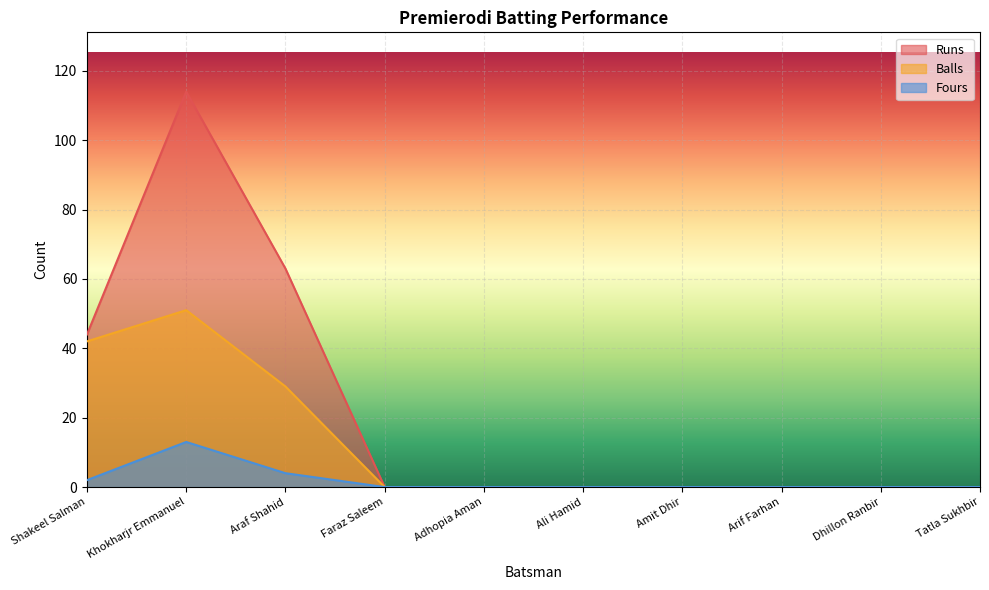

Which has a higher value, Khokharjr Emmanuel or Dhillon Ranbir?

Khokharjr Emmanuel